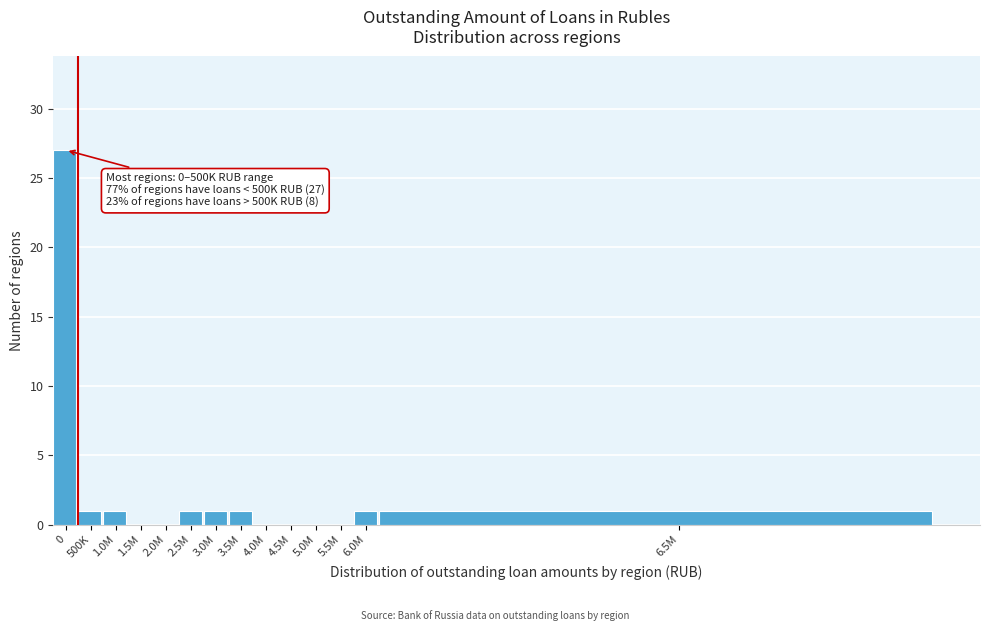

Reading left to right, list all the values displayed in this chart.

0=27	500K=1	1.0M=1	1.5M=0	2.0M=0	2.5M=1	3.0M=1	3.5M=1	4.0M=0	4.5M=0	5.0M=0	5.5M=0	6.0M=1	6.5M=1